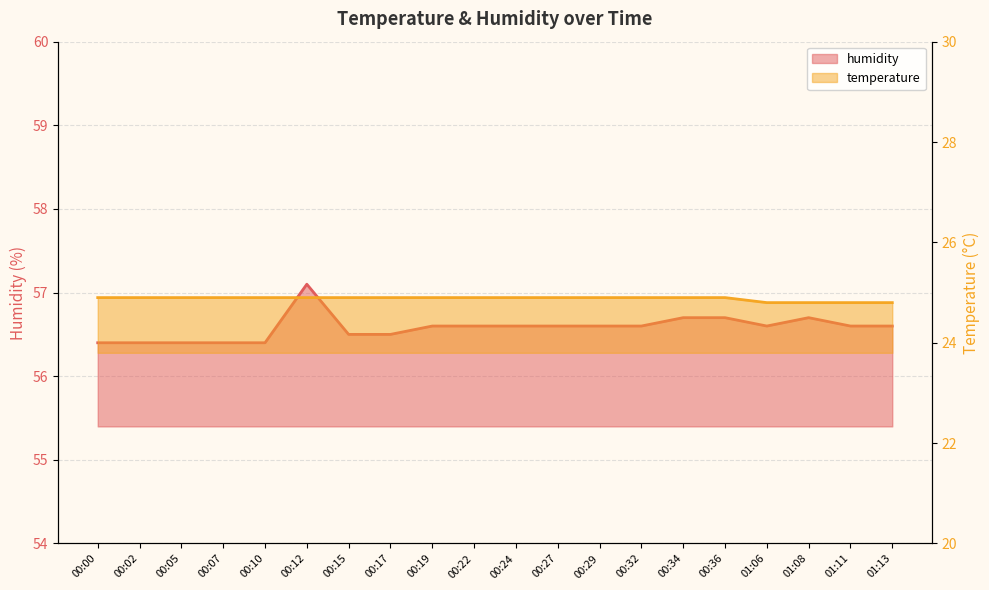

List the series in order of their overall mean, lowest first.

temperature, humidity